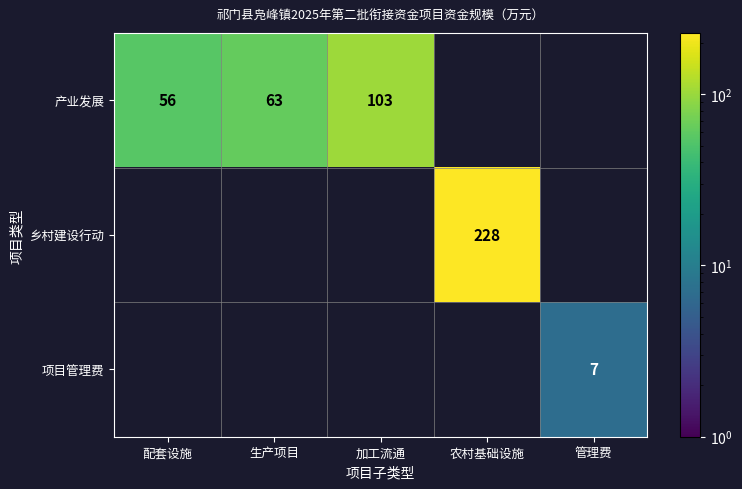

The 产业发展 series shows 56 at 配套设施. True or false?

True